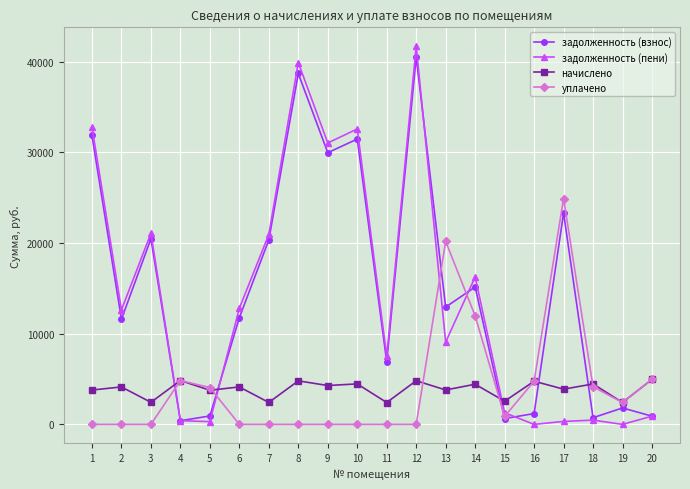

Which category has the highest value in the уплачено series?

17